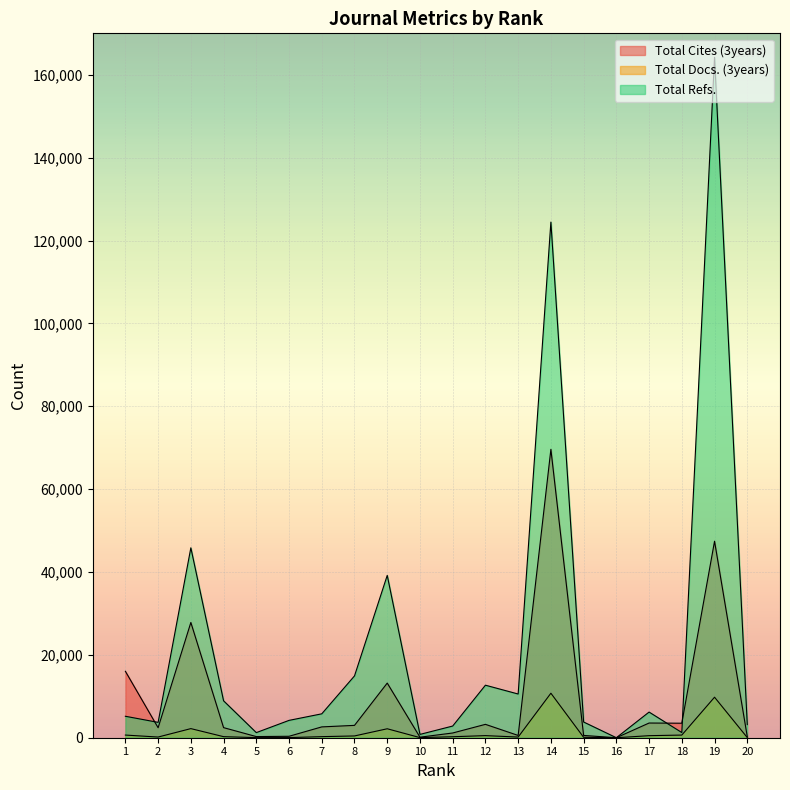

How many times do Total Refs. and Total Cites (3years) cross each other?

3